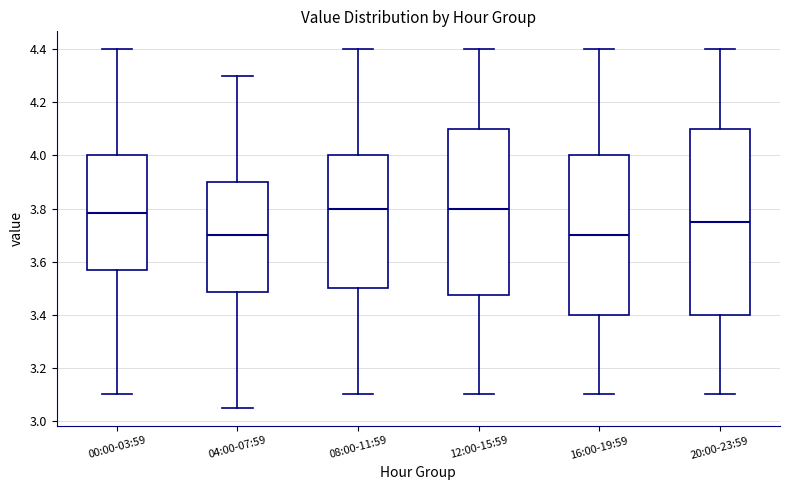

Reading left to right, transcribe this box plot: for each box, give where its median line is, the range the box spans, and where its two whiskers end, as read against the y-axis. The values are not printed on the chart, so give them approximately, as read against the axis.

00:00-03:59: median 3.78, box 3.58 to 4.00, whiskers 3.10 to 4.40
04:00-07:59: median 3.70, box 3.48 to 3.90, whiskers 3.06 to 4.30
08:00-11:59: median 3.80, box 3.50 to 4.00, whiskers 3.10 to 4.40
12:00-15:59: median 3.80, box 3.48 to 4.10, whiskers 3.10 to 4.40
16:00-19:59: median 3.70, box 3.40 to 4.00, whiskers 3.10 to 4.40
20:00-23:59: median 3.76, box 3.40 to 4.10, whiskers 3.10 to 4.40